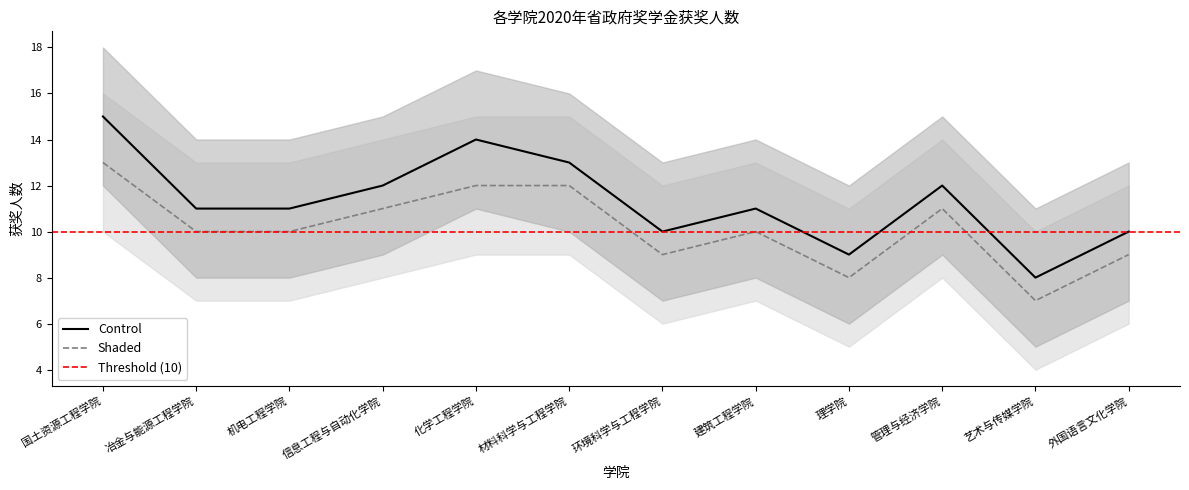

Reading right to left, extract all data points from this chart.

Control: 10	8	12	9	11	10	13	14	12	11	11	15
Shaded: 9	7	11	8	10	9	12	12	11	10	10	13
Control_upper: 13	11	15	12	14	13	16	17	15	14	14	18
Control_lower: 7	5	9	6	8	7	10	11	9	8	8	12
Shaded_upper: 12	10	14	11	13	12	15	15	14	13	13	16
Shaded_lower: 6	4	8	5	7	6	9	9	8	7	7	10